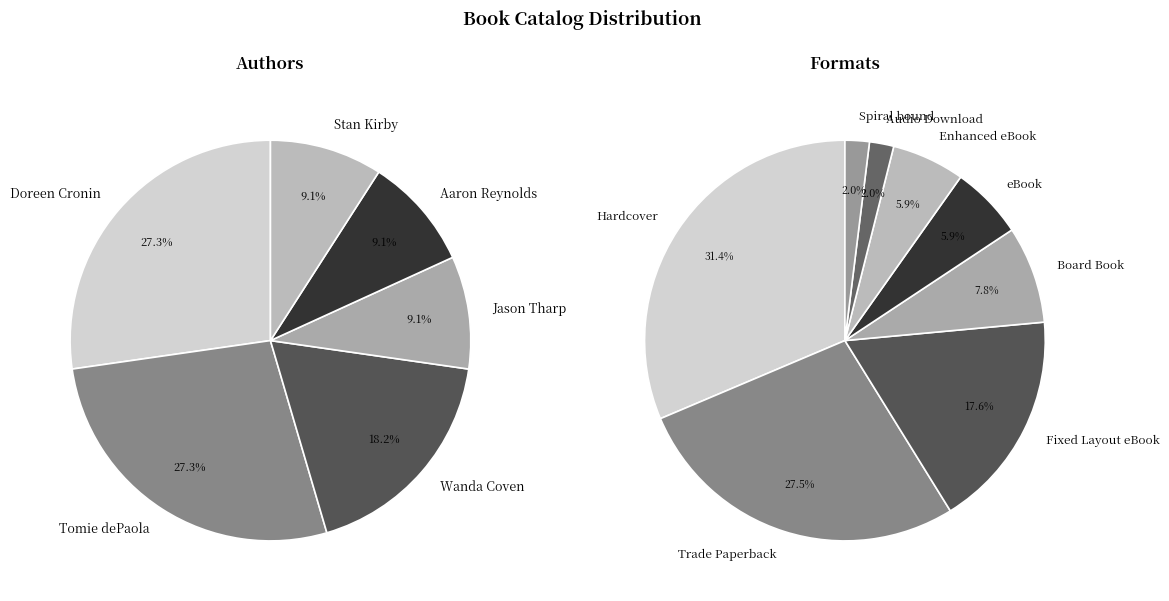

Which has a higher value, Doreen Cronin (1569483) or Jason Tharp (101143586)?

Doreen Cronin (1569483)